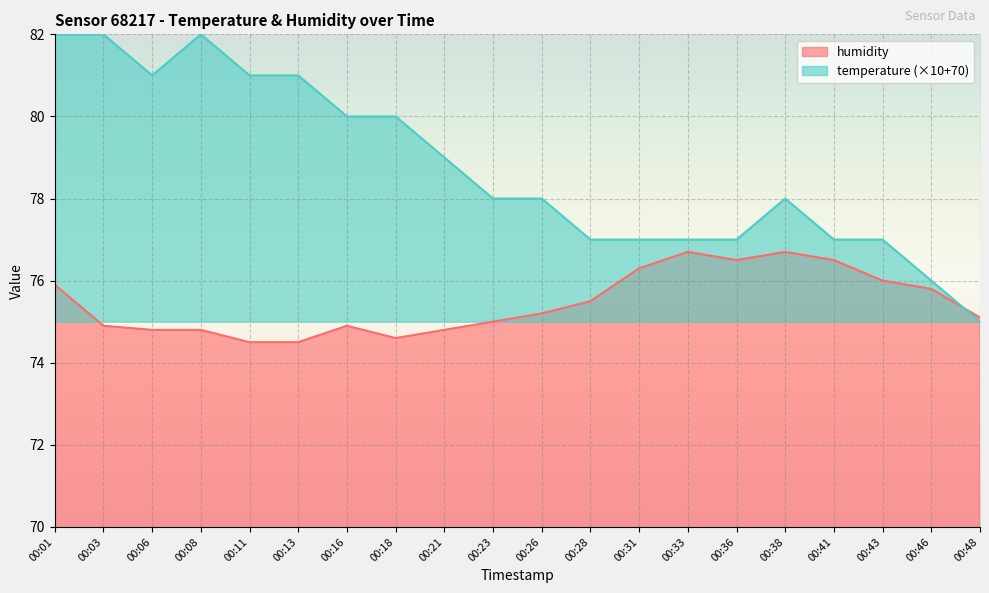

What is the average value of the humidity series?

75.5